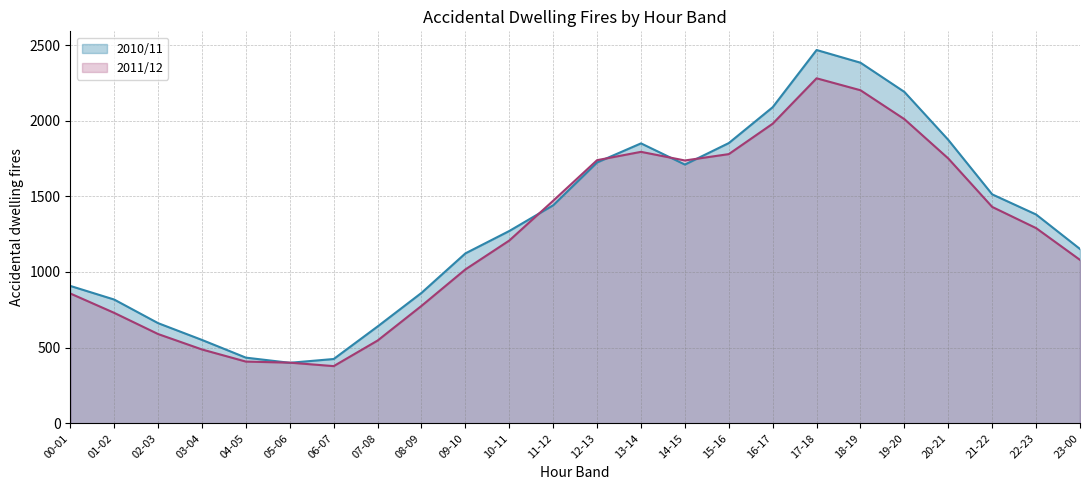

Which series has the widest spread of values?

2010/11 line